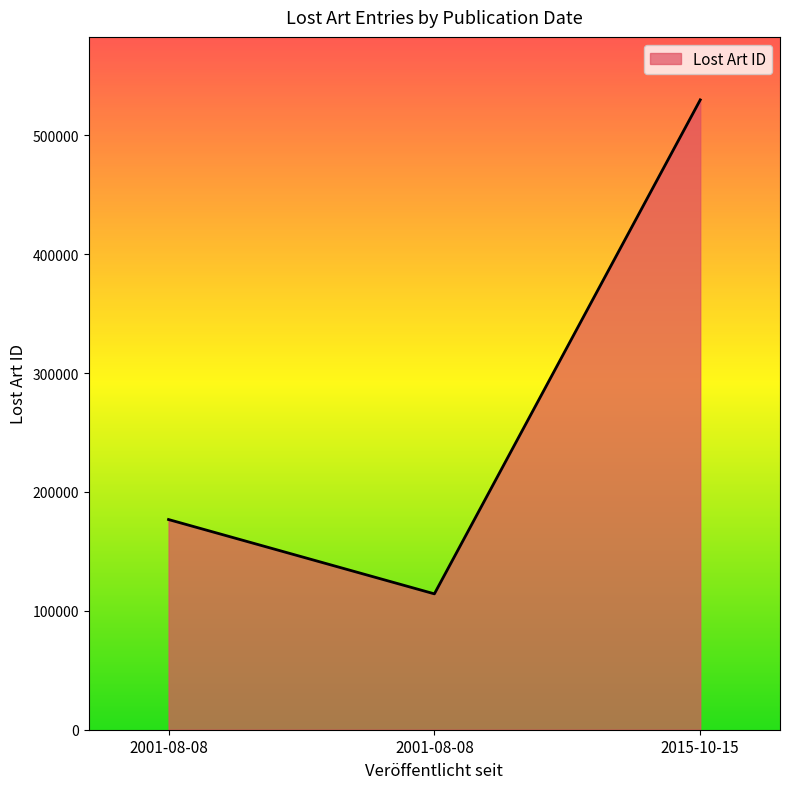

Which has a higher value, 2001-08-08 or 2001-08-08?

2001-08-08